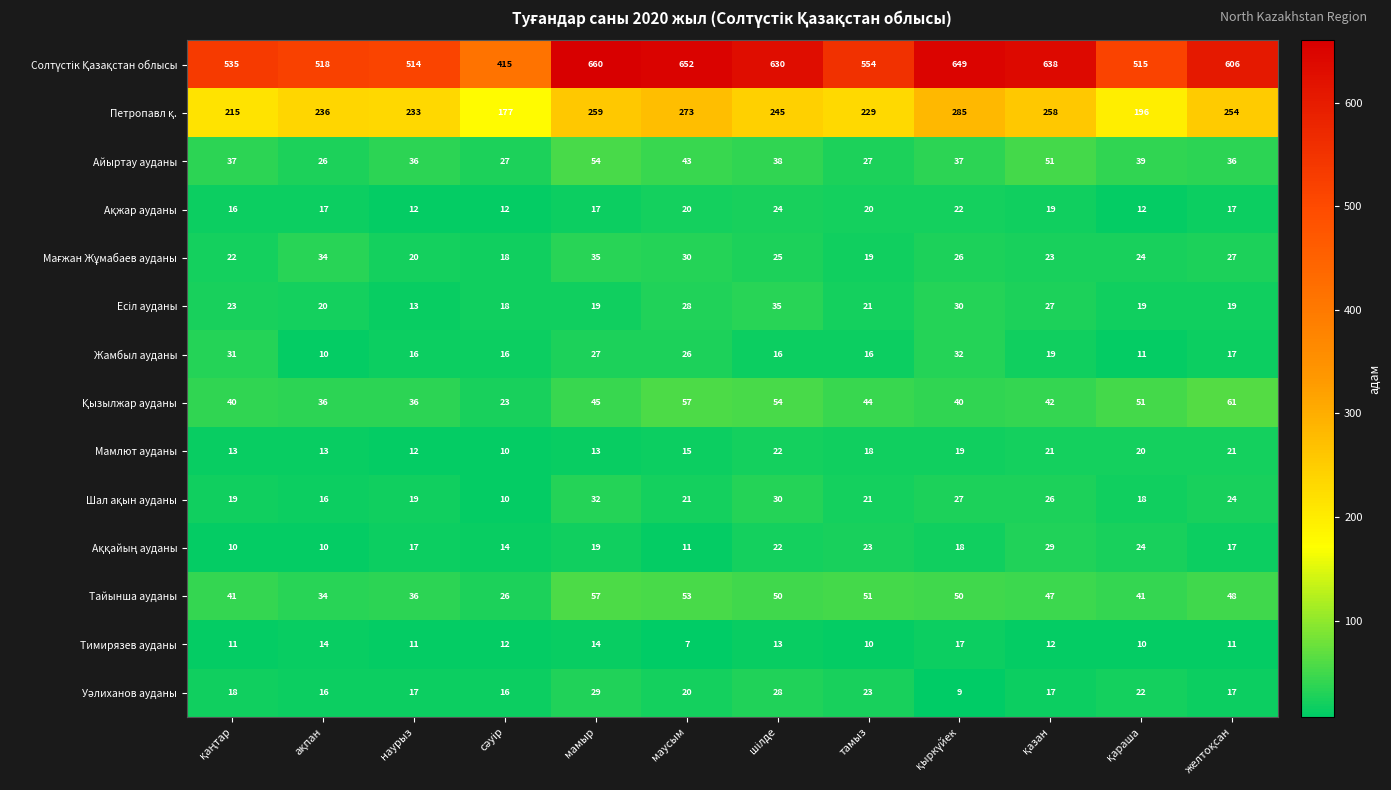

The Тимирязев ауданы series shows 7 at маусым. True or false?

True